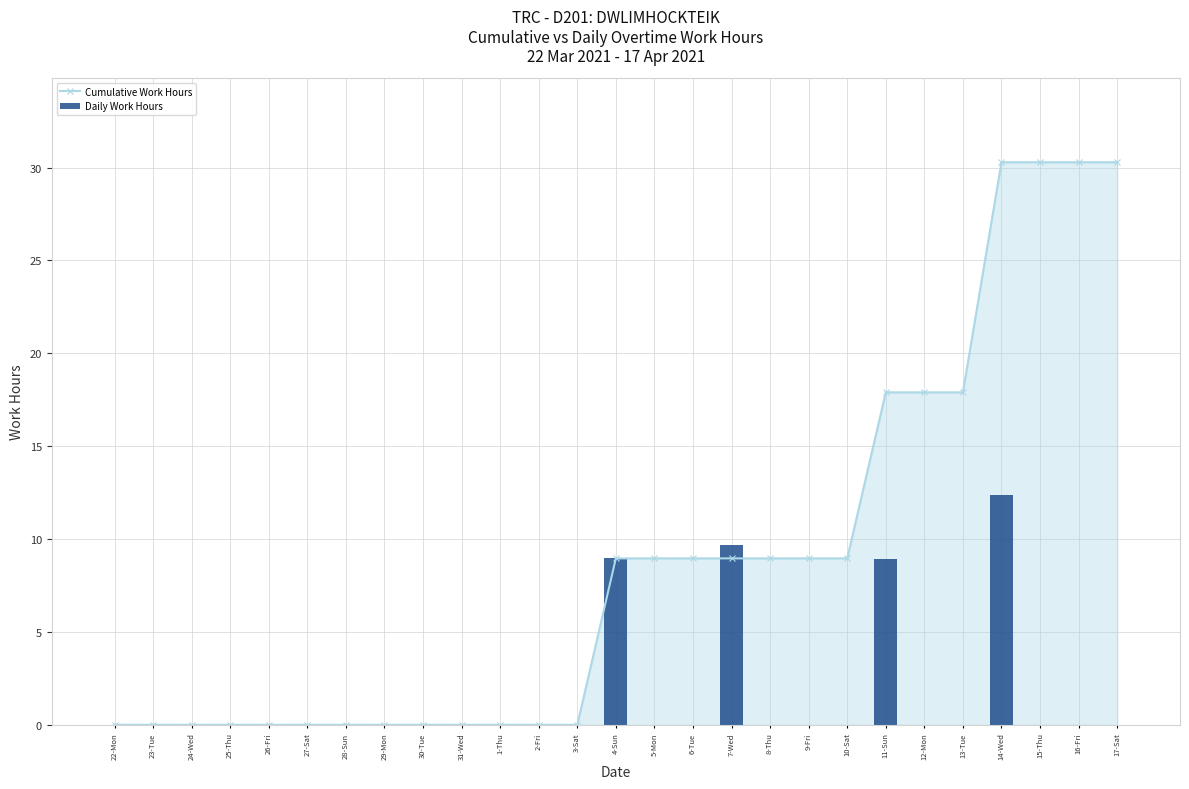

What is the greatest value displayed?

30.3